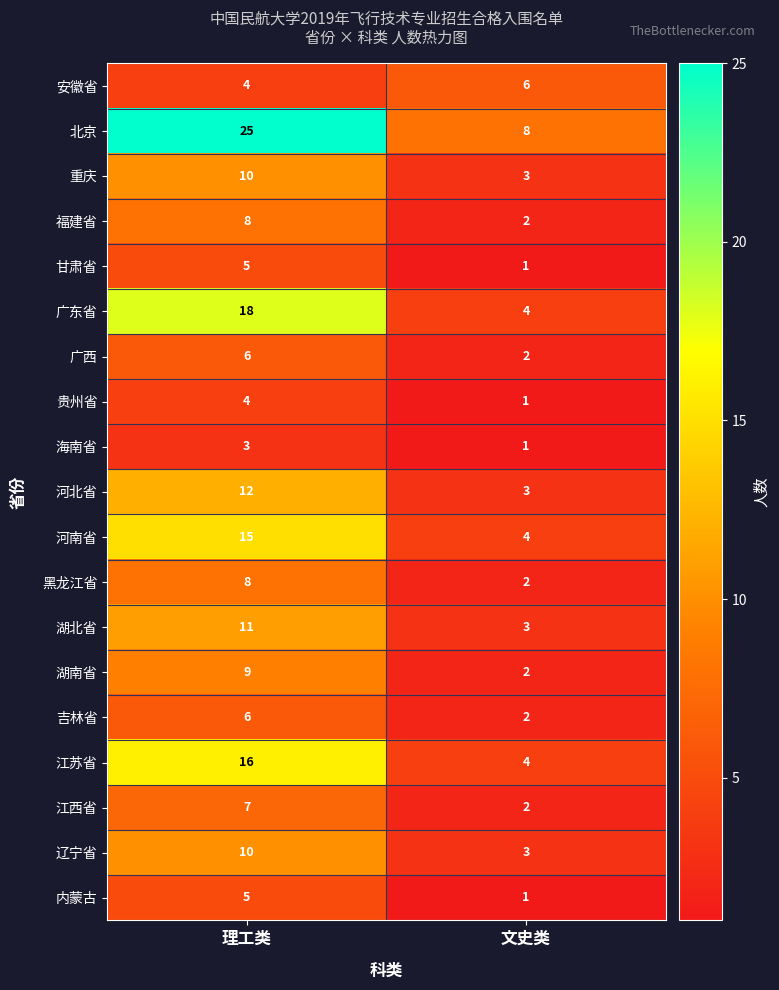

What is the approximate value of 贵州省 at 理工类?

4